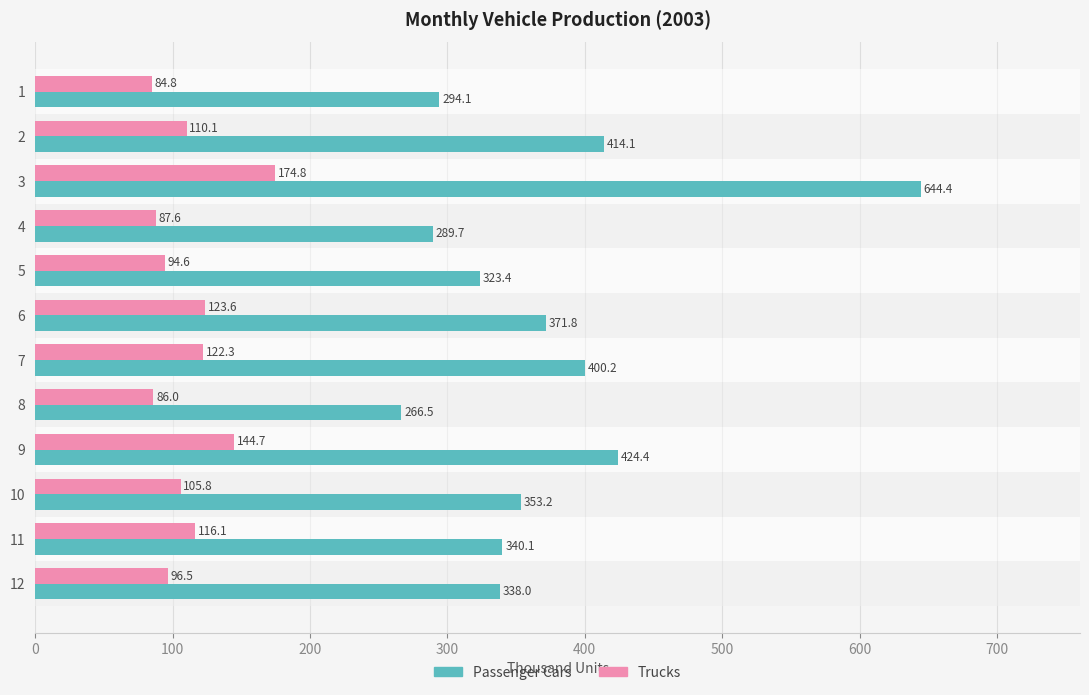

What is the average value of the Passenger Cars series?

371.7